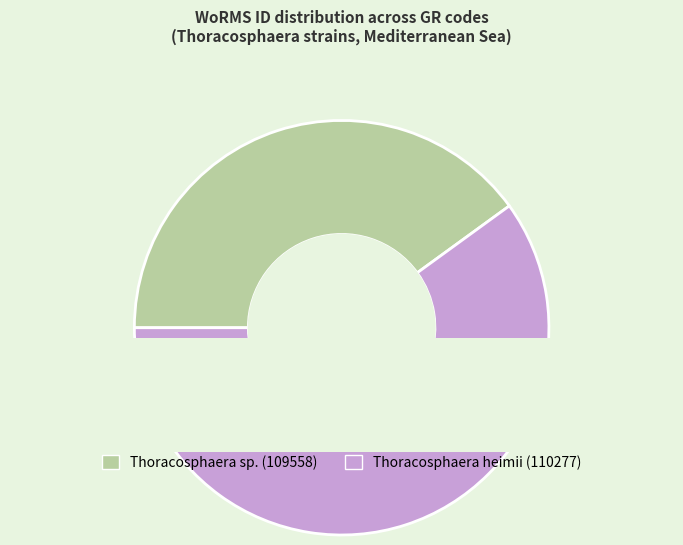

The RCC6487 slice represents 10% of the pie. True or false?

False